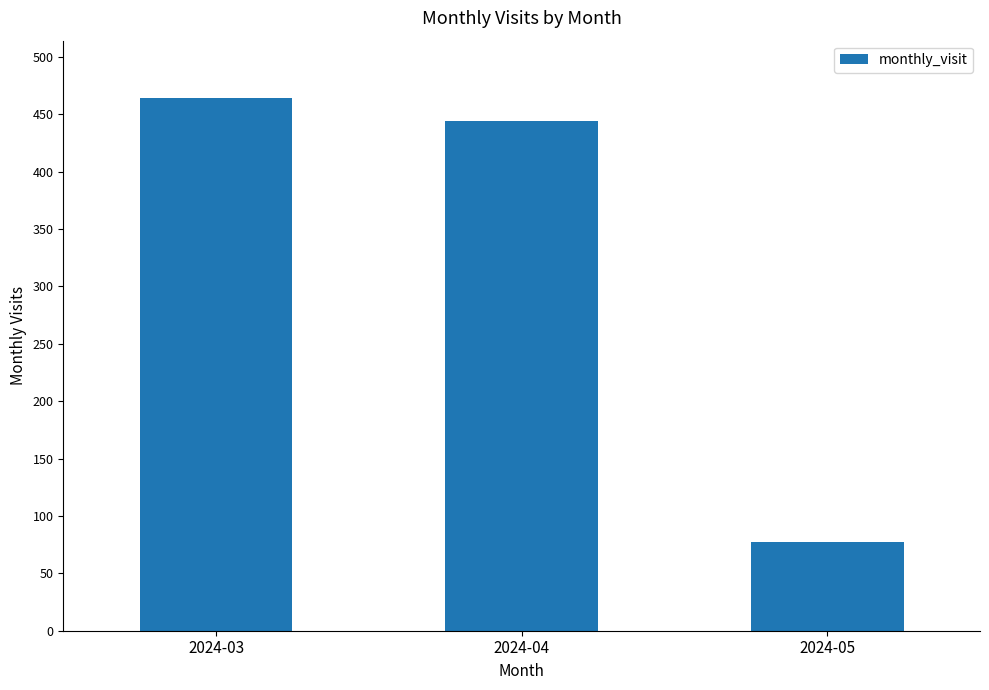

List the labels in order of value, largest first.

2024-03, 2024-04, 2024-05